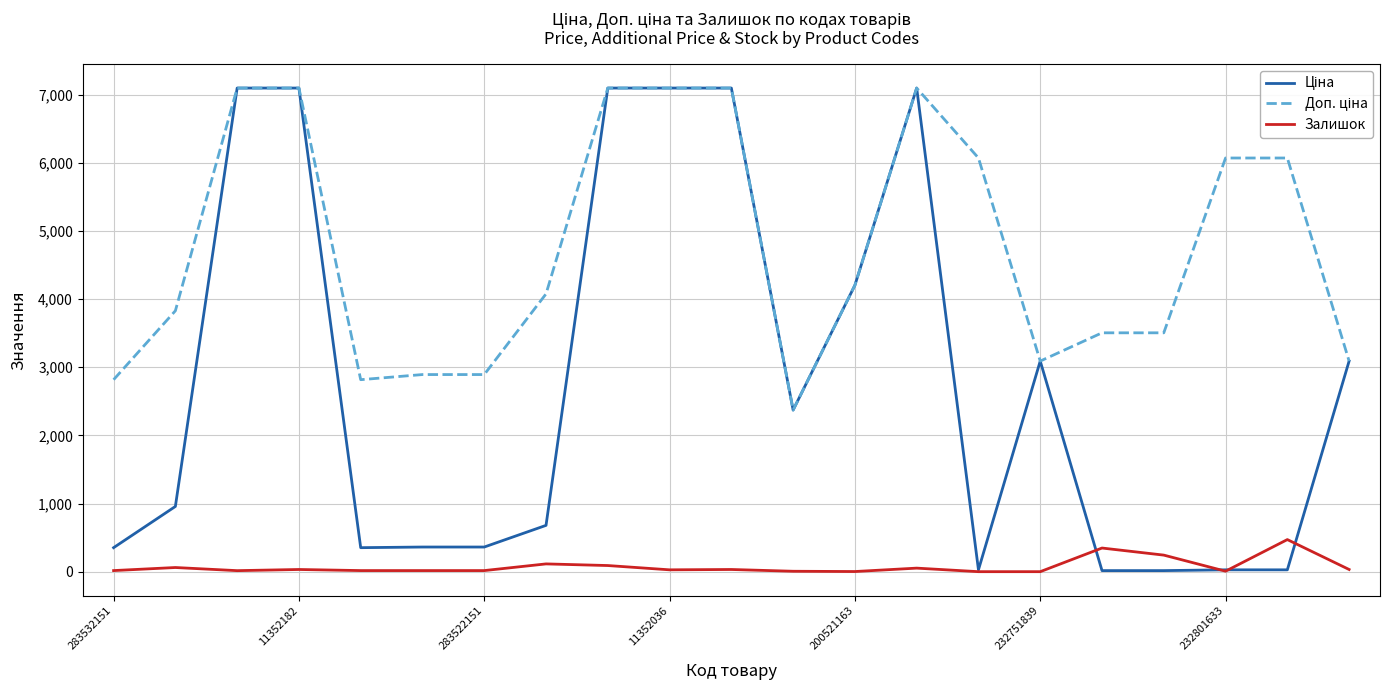

Count the number of data series in this chart.

3